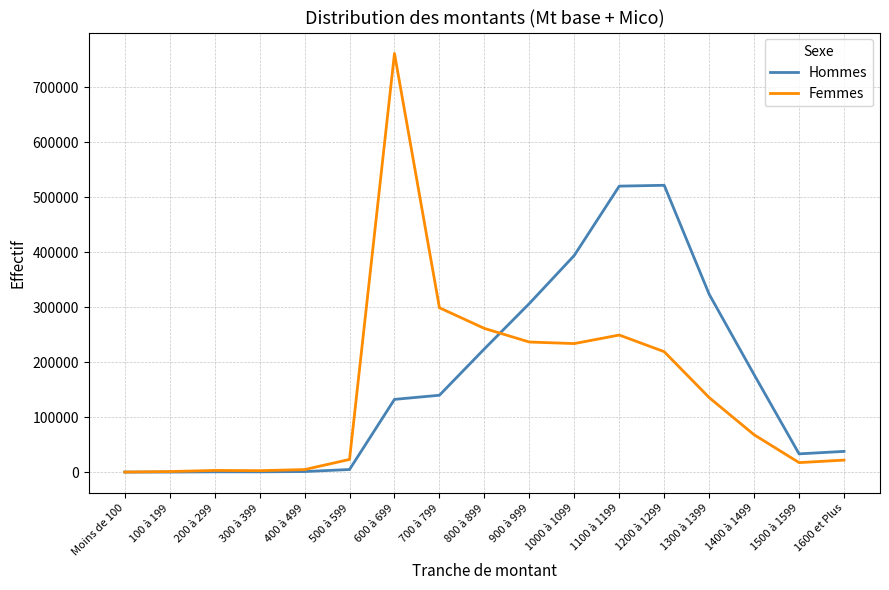

What is the total value across all series at 1300 à 1399?

459203